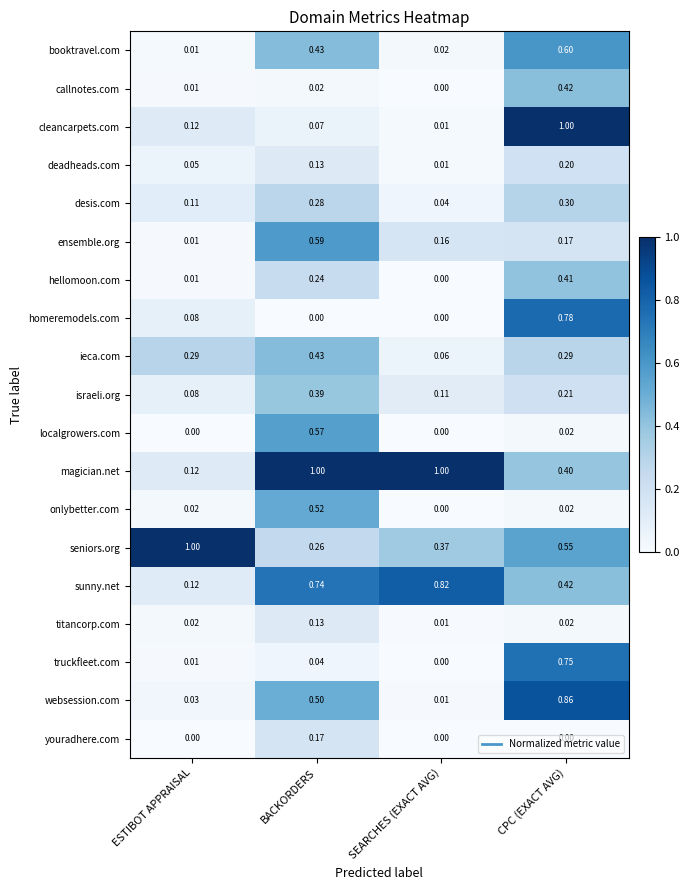

Which series has the widest spread of values?

cleancarpets.com